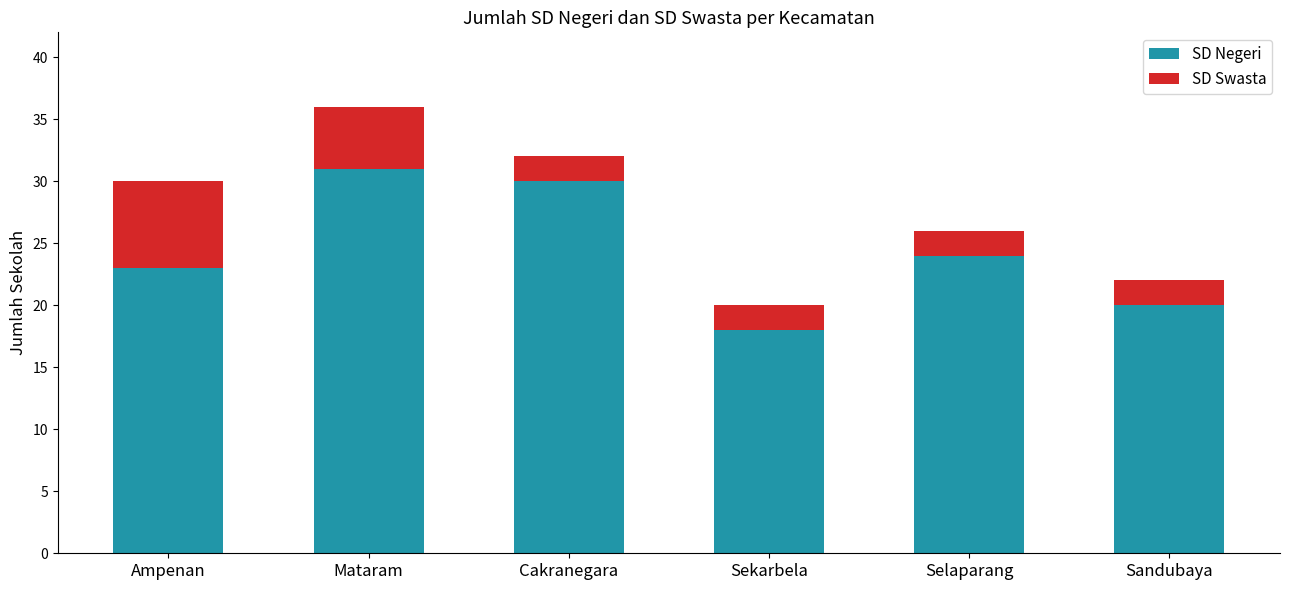

What is the difference between the SD Negeri values at Mataram and Sekarbela?

13